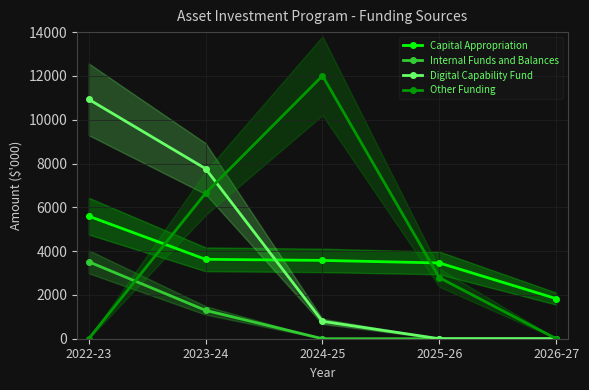

Between 2022-23 and 2024-25, which series saw the biggest shift?

Other Funding